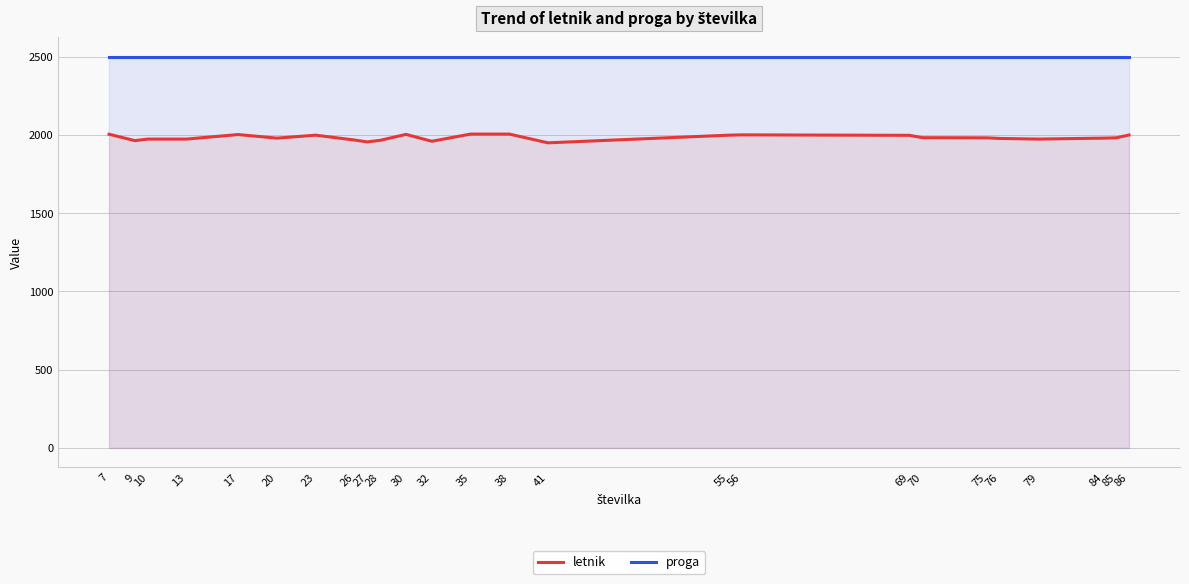

What are all the series names shown in the legend?

letnik, proga